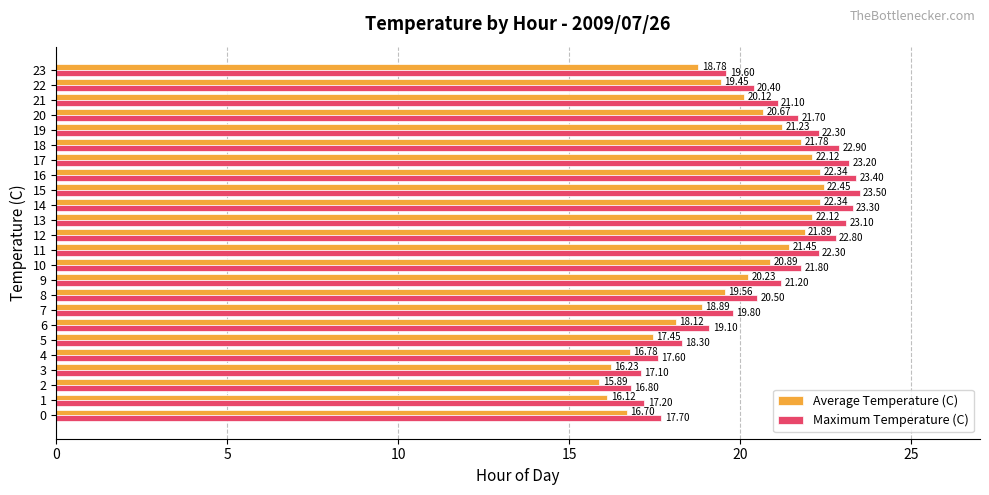

What is the average value of the Average Temperature (C) series?

19.7